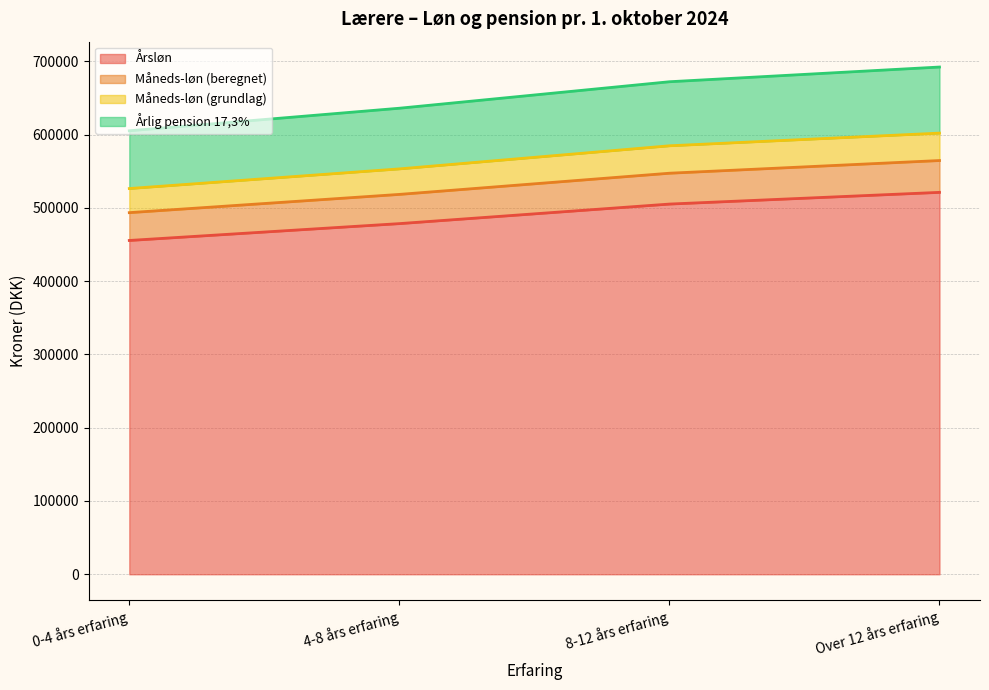

True or false: Årsløn has a value of 505216.5 at 8-12 års erfaring.

True